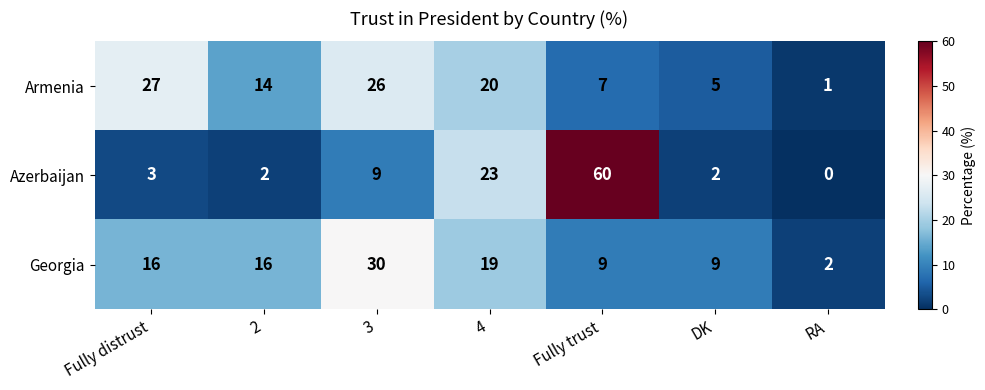

What is the difference between the maximum and minimum values in the Armenia series?

26